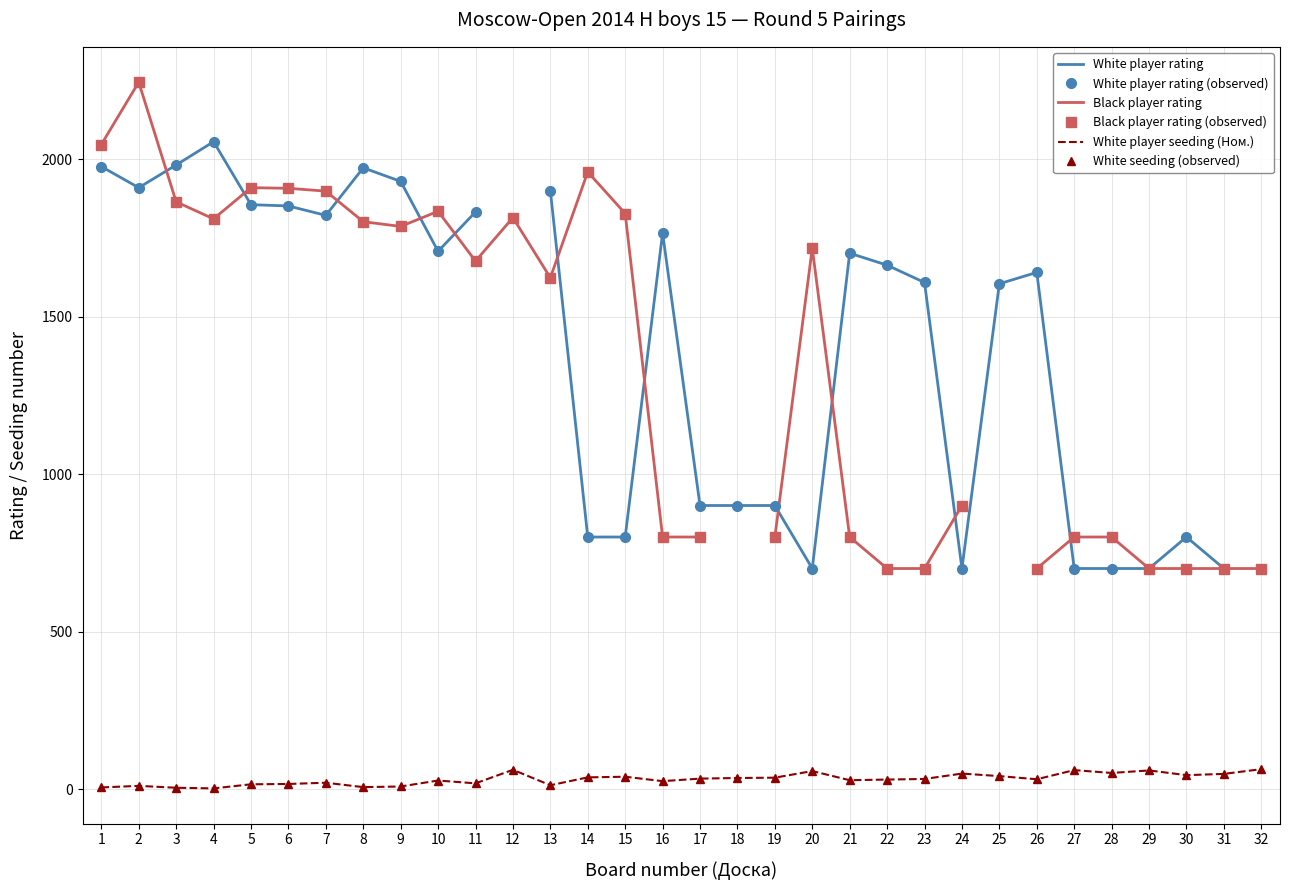

Rank the series by their average value, from highest to lowest.

White player rating, White player rating (observed), Black player rating, Black player rating (observed), White player seeding (Ном.), White seeding (observed)